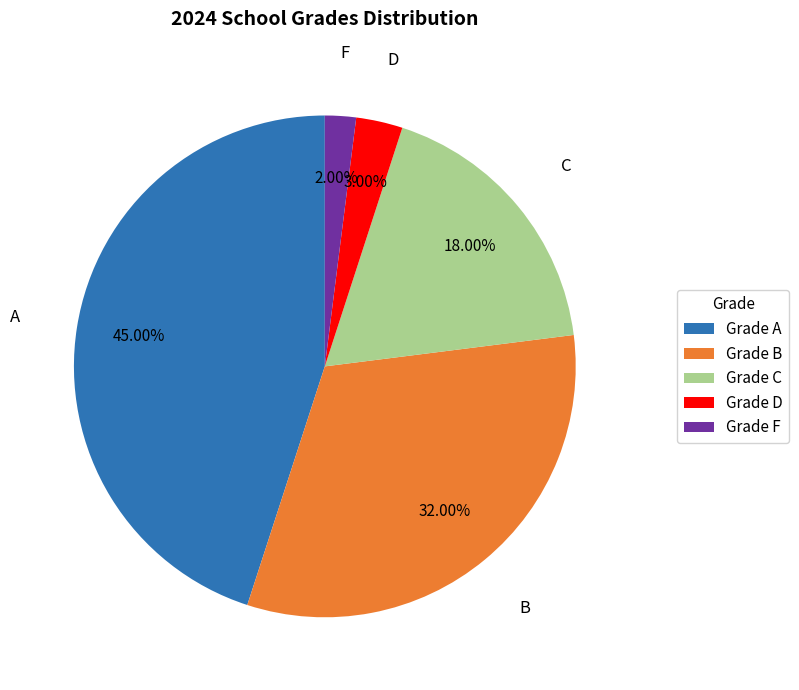

Is it true that F is 2% of the pie?

True